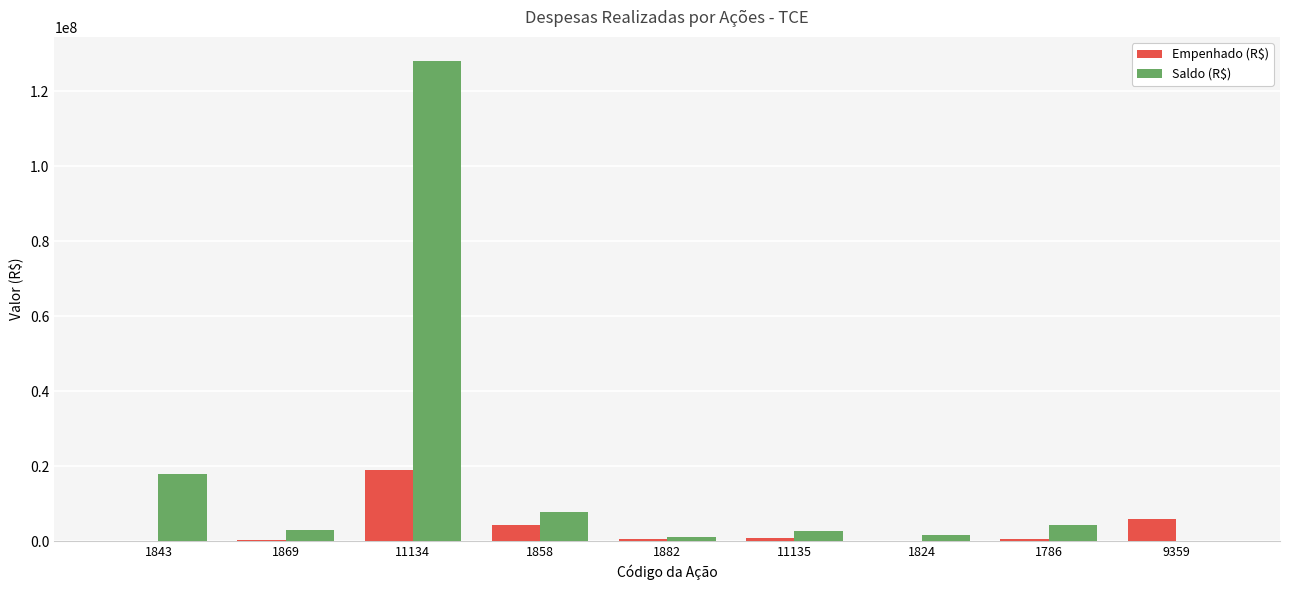

What is the average value of the Saldo (R$) series?

18450390.6